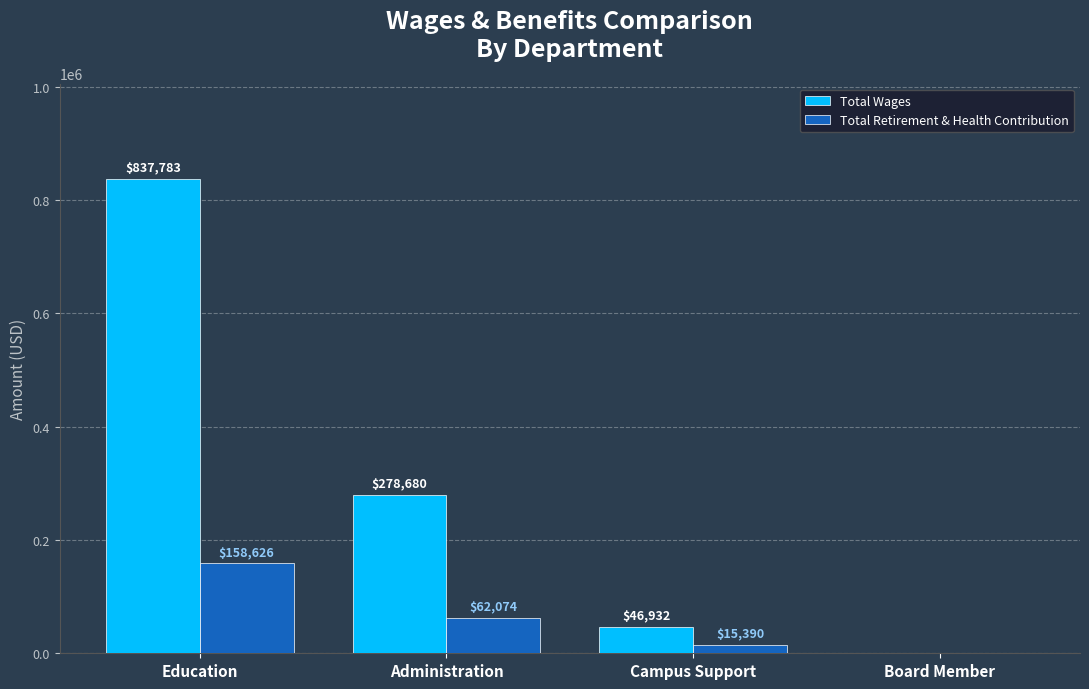

Which series has the largest total across all categories?

Total Wages